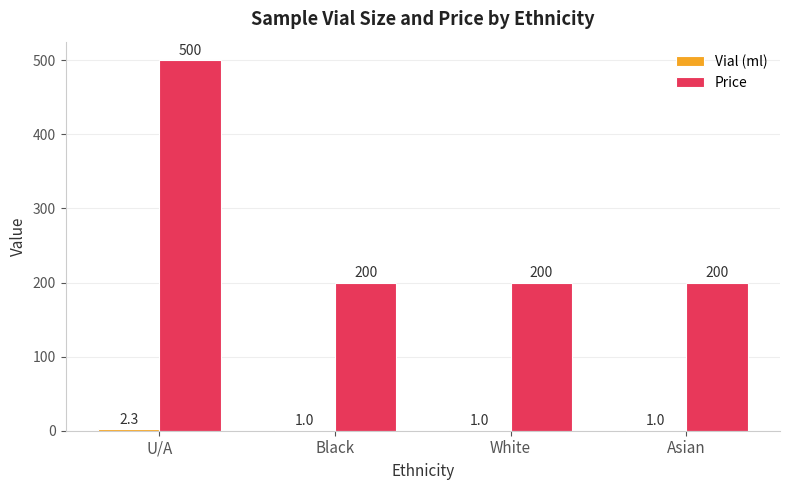

The value of Price at Asian is 301.6. True or false?

False